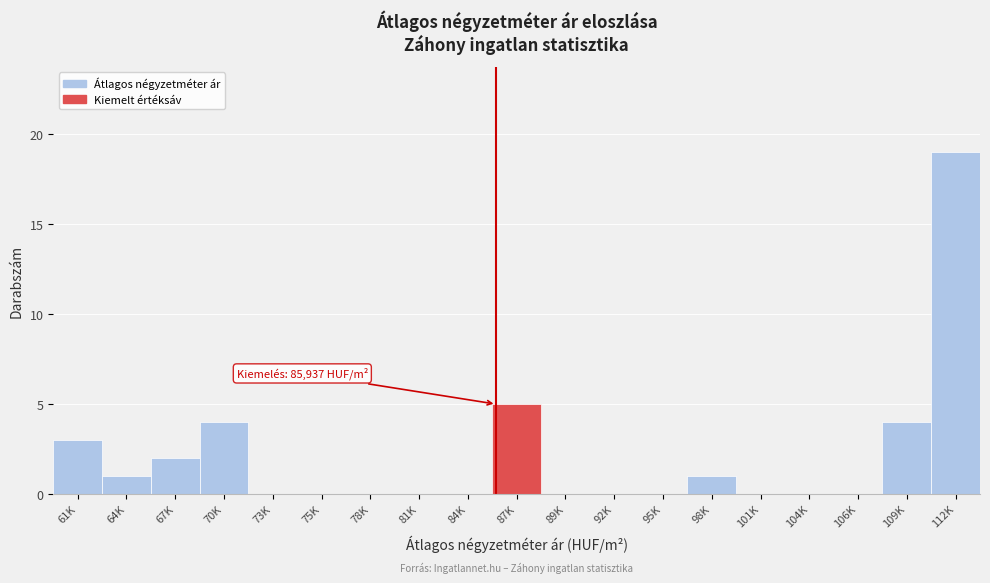

Reading left to right, transcribe all the data shown in this chart.

61K=3	64K=1	67K=2	70K=4	73K=0	75K=0	78K=0	81K=0	84K=0	87K=5	89K=0	92K=0	95K=0	98K=1	101K=0	104K=0	106K=0	109K=4	112K=19